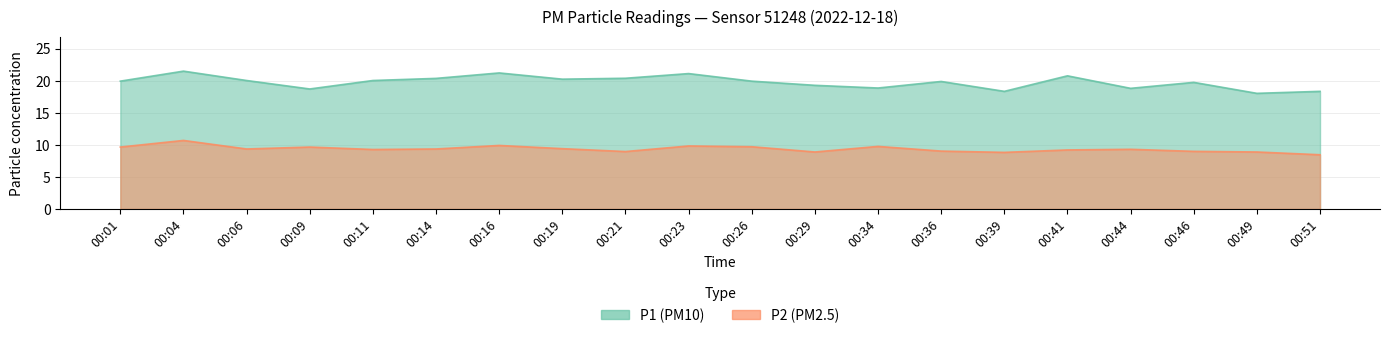

Rank the series at 00:06 from lowest to highest value.

P2, P1